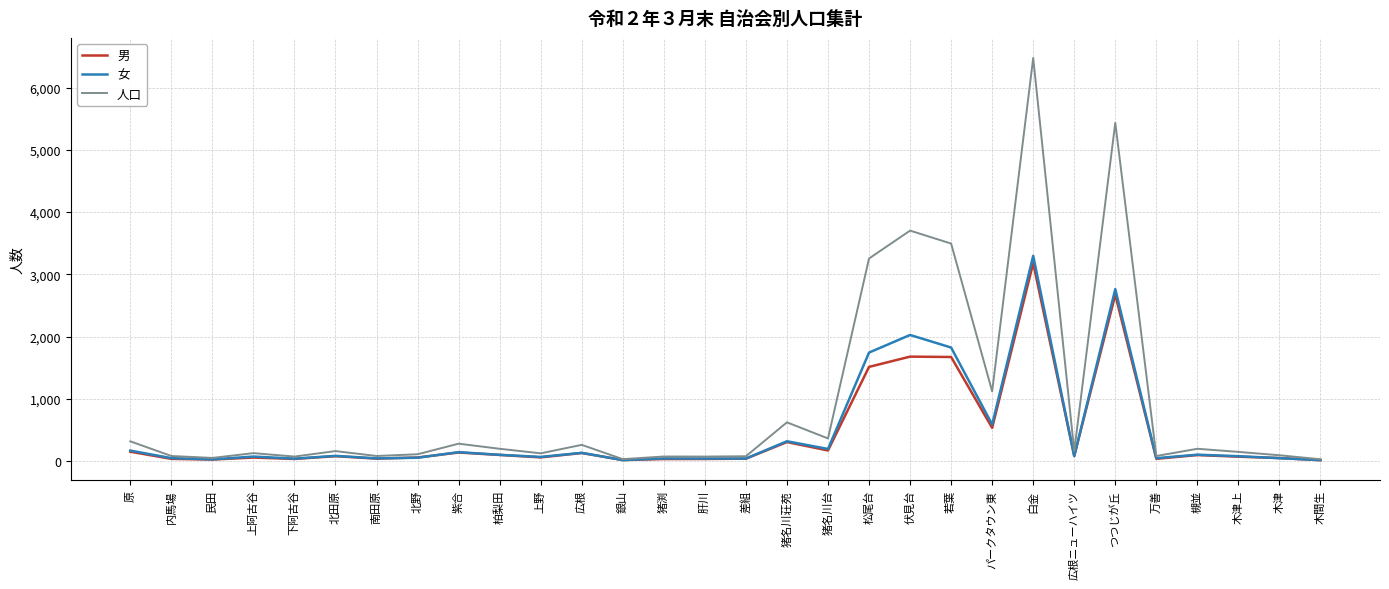

What position from the right is パークタウン東?

9